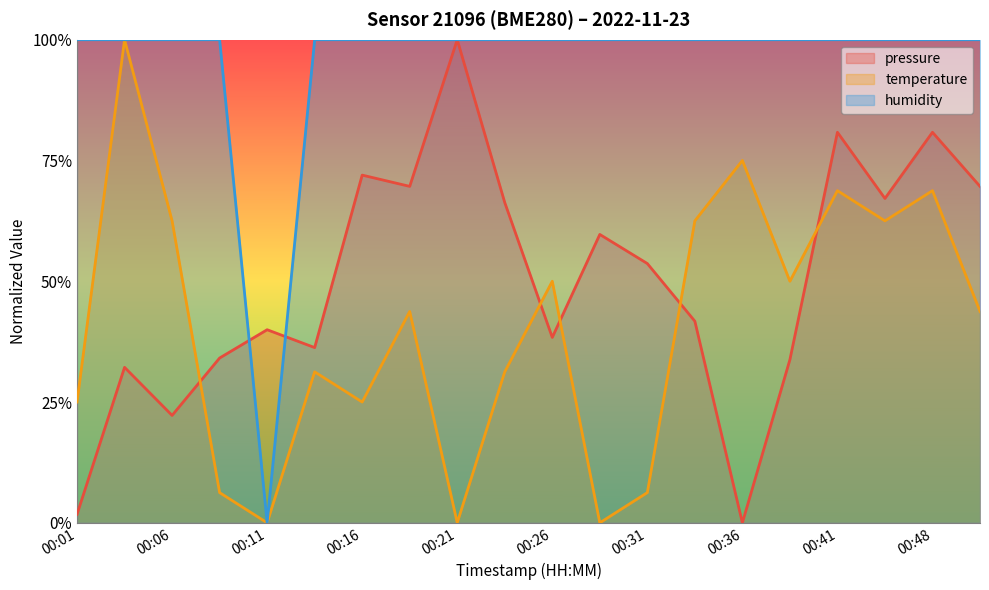

At which label is humidity closest to 0?

00:11